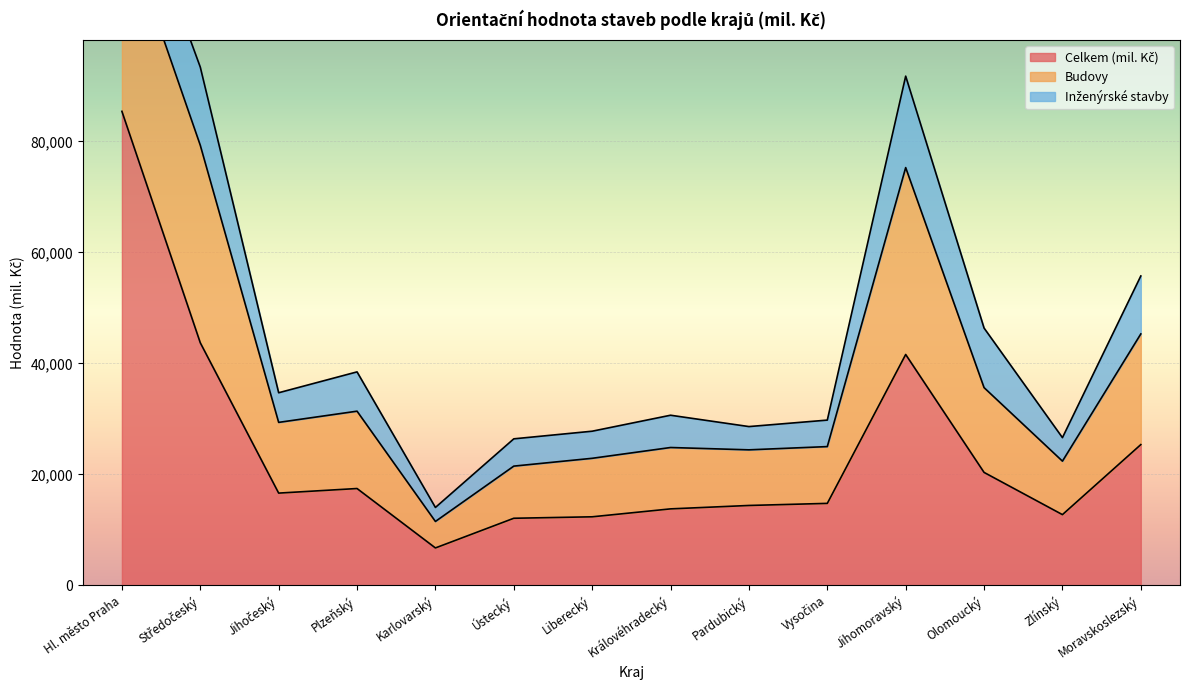

What is the approximate value of Inženýrské stavby at Plzeňský?

7083